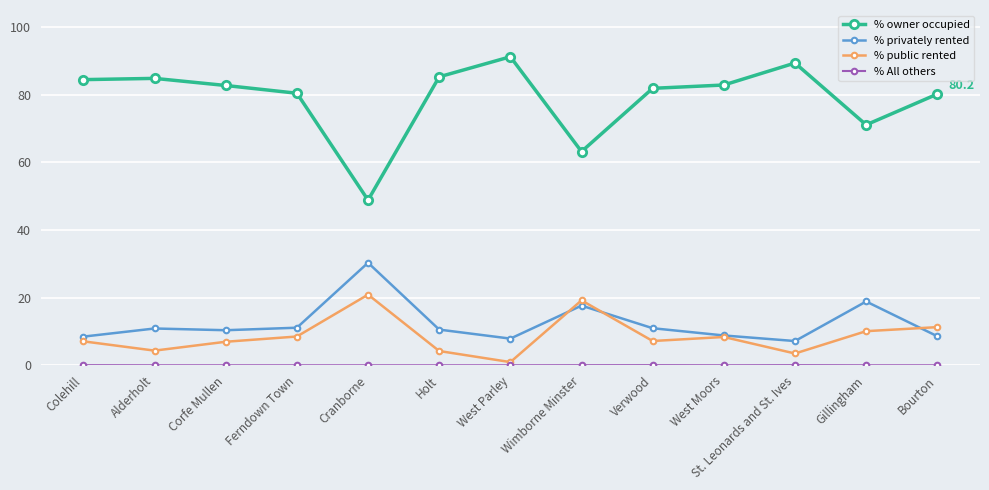

True or false: % owner occupied and % public rented intersect in this chart.

False